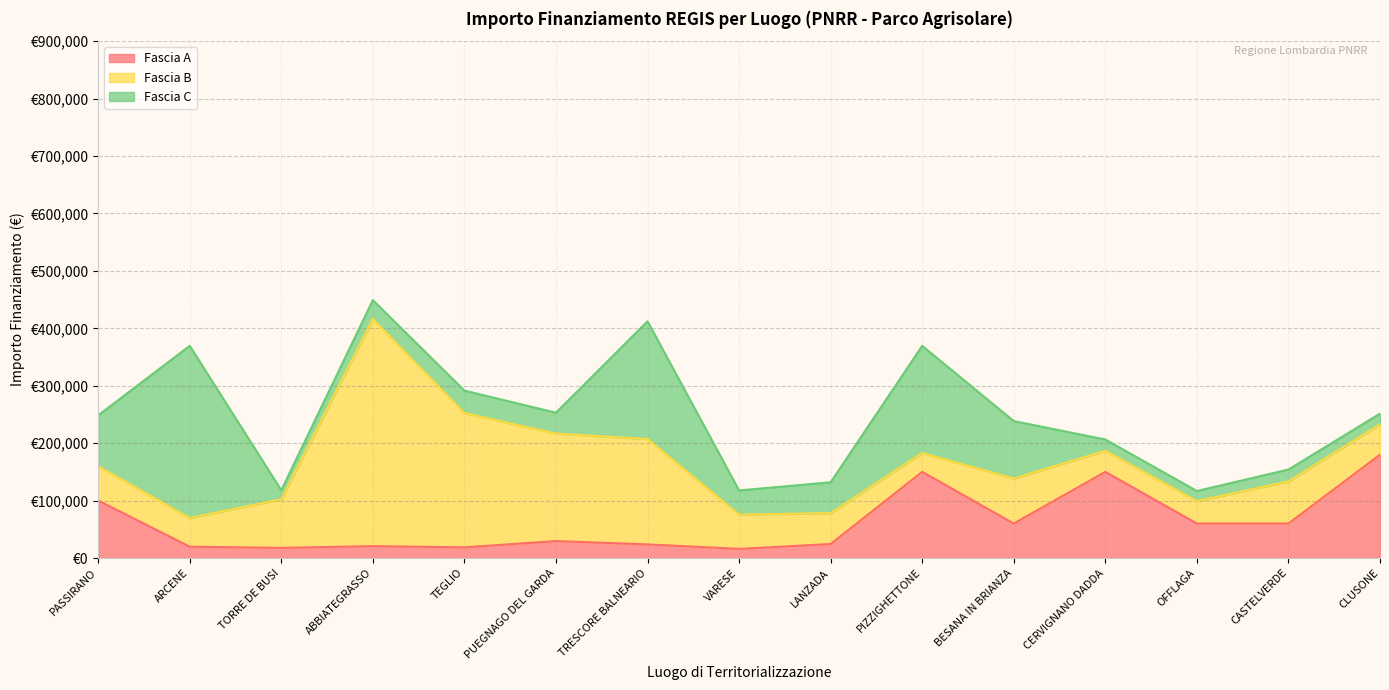

How many data points in Fascia A are less than 29464?

7